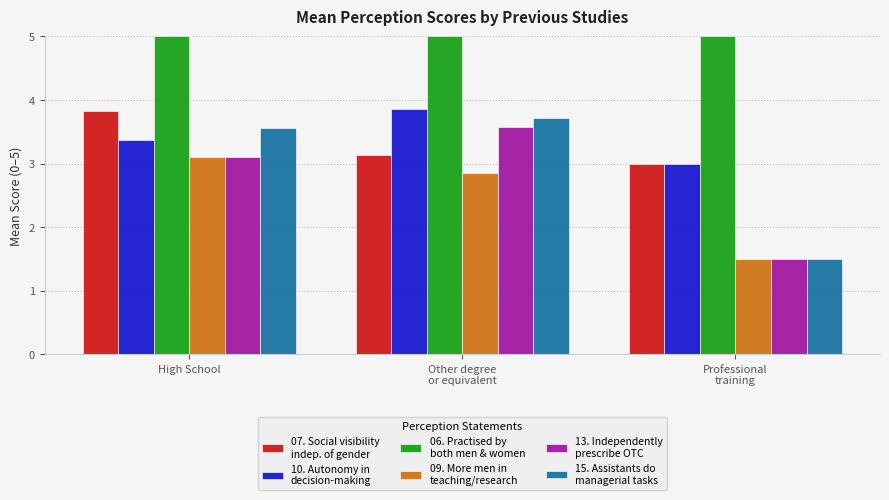

What position from the right is Professional
training?

1